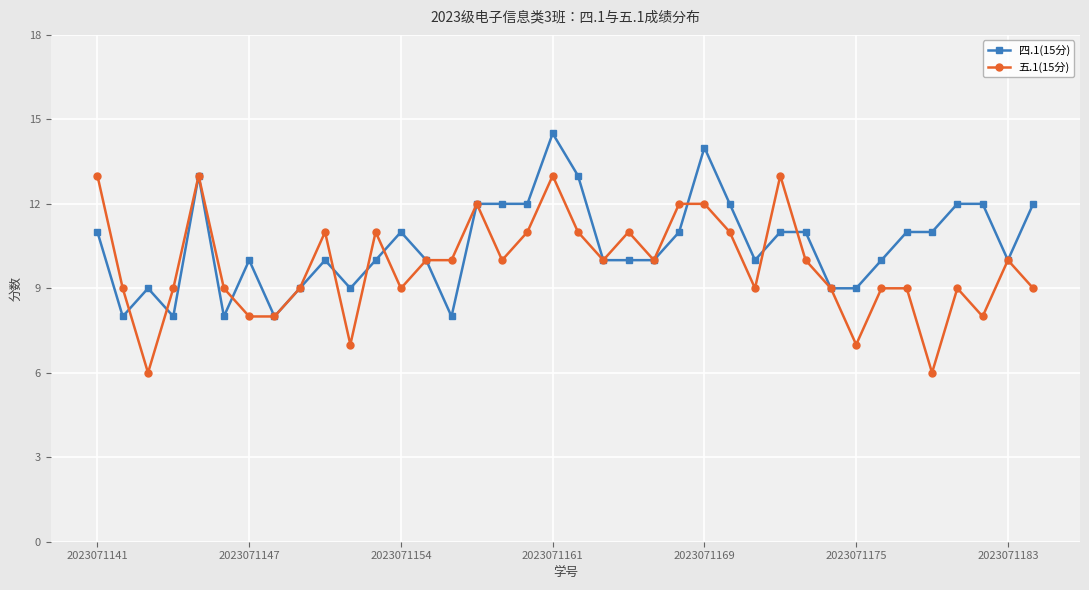

What is the value of the 五.1(15分) point at the 14th from the left?

10.0